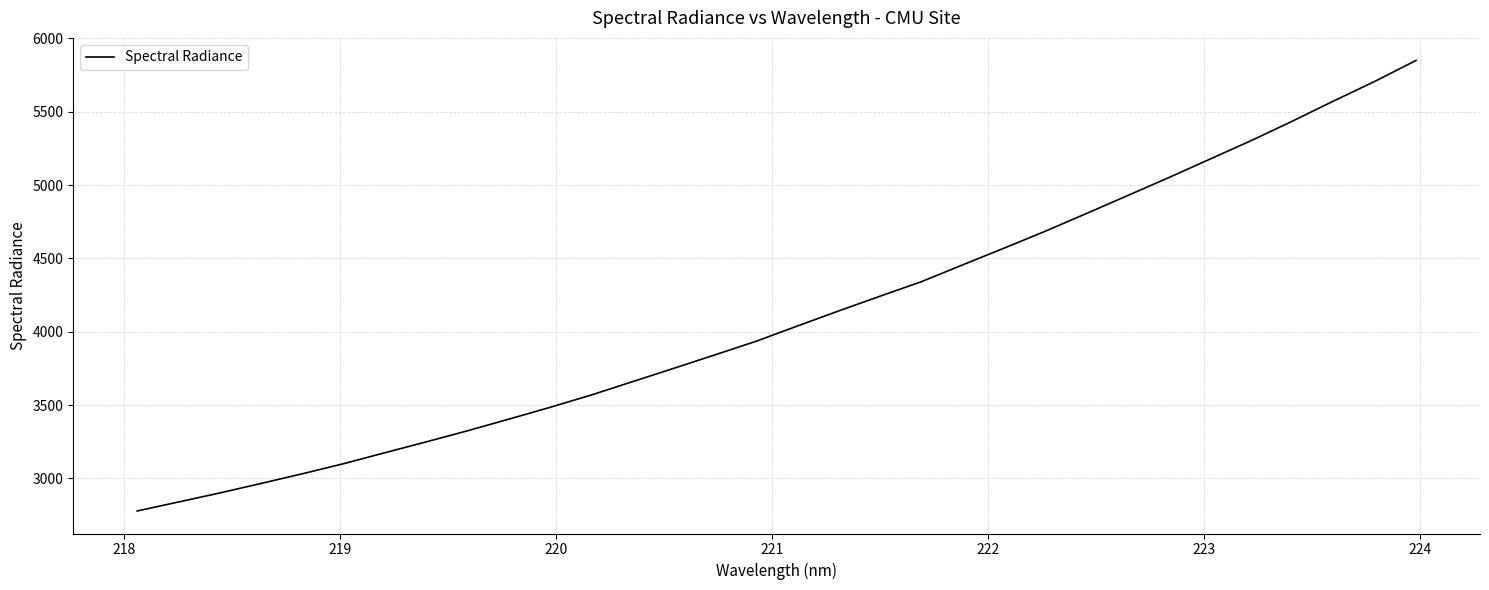

What is the maximum value shown in the chart?

5850.4